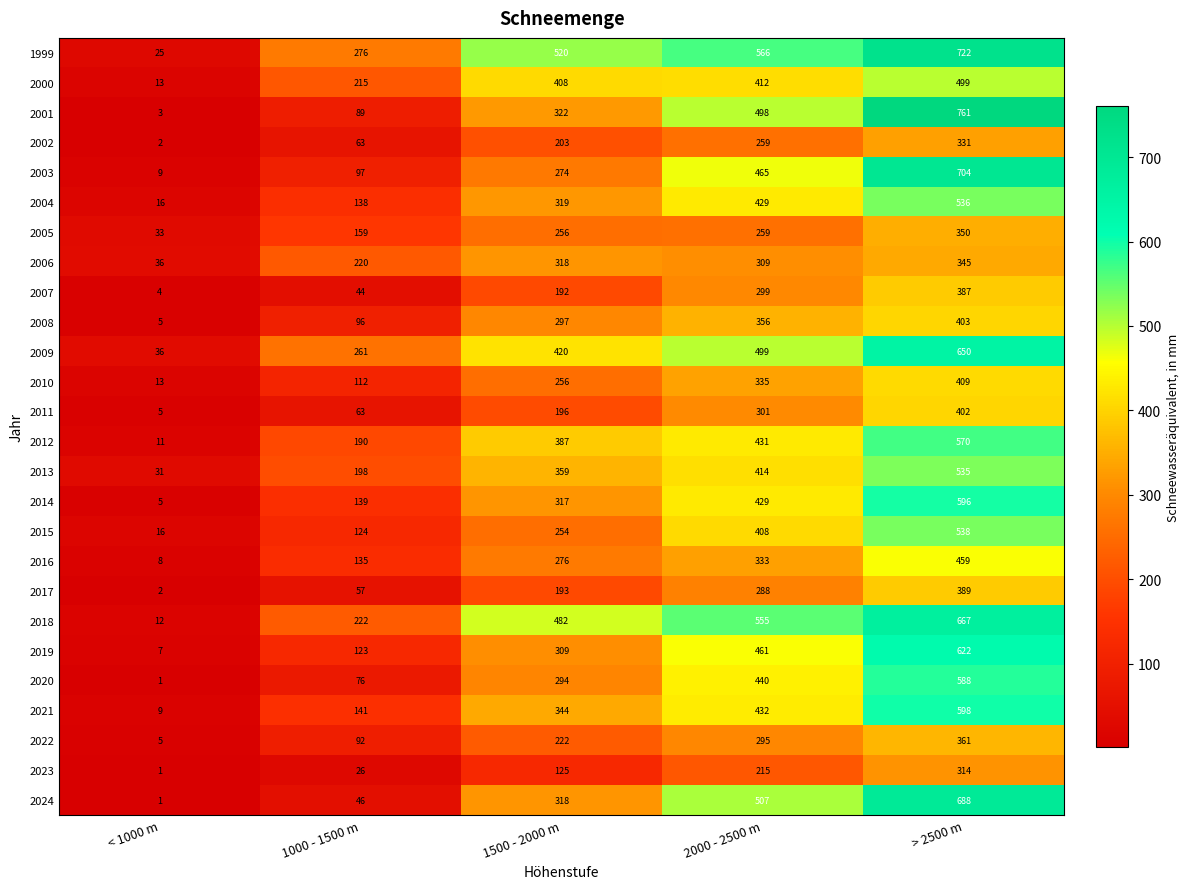

How many distinct data groups are displayed?

26